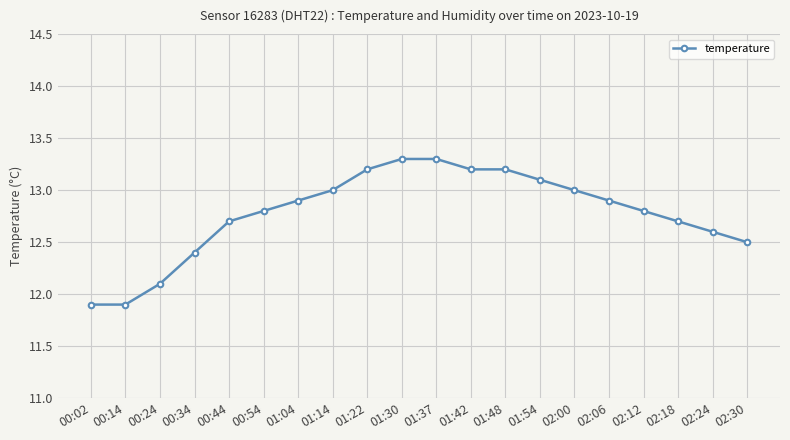

The value at 02:00 is 13.0. True or false?

True